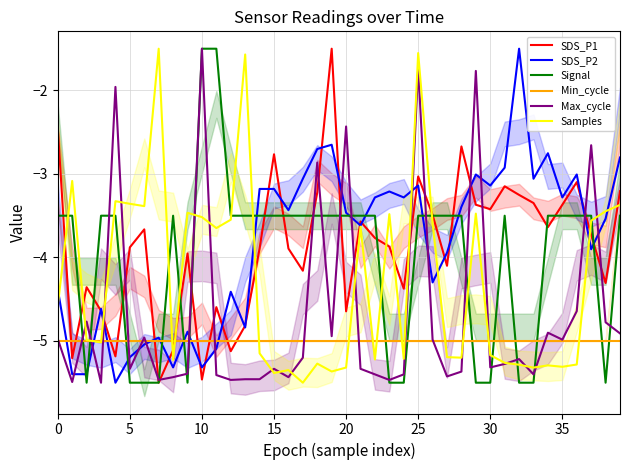

Which series has the largest total across all categories?

SDS_P2